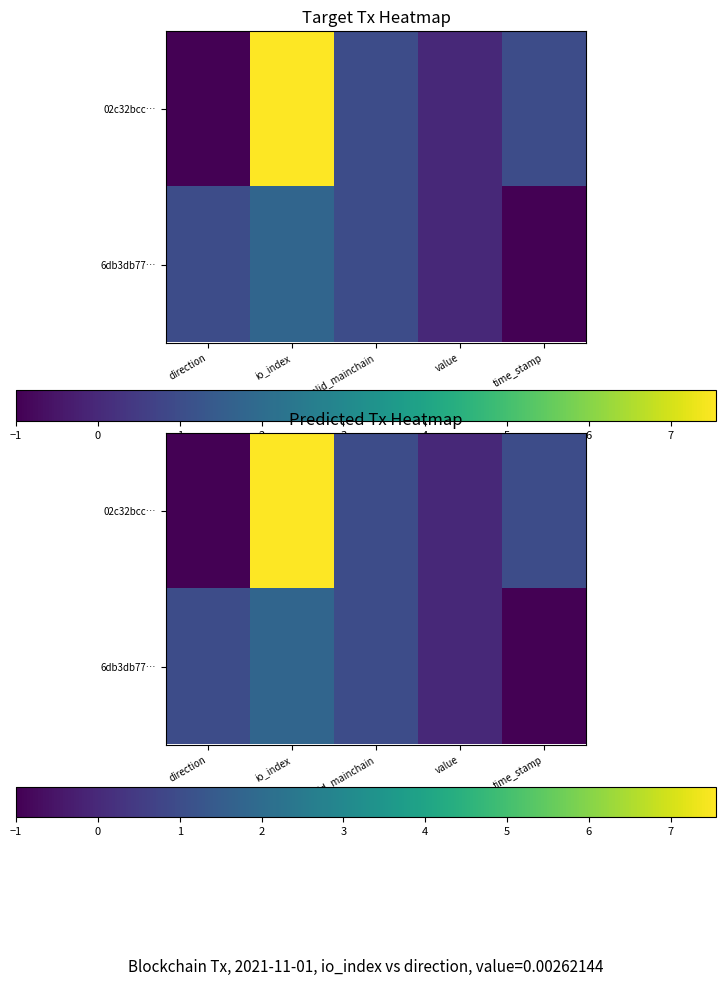

Which series has the widest spread of values?

02c32bcc…